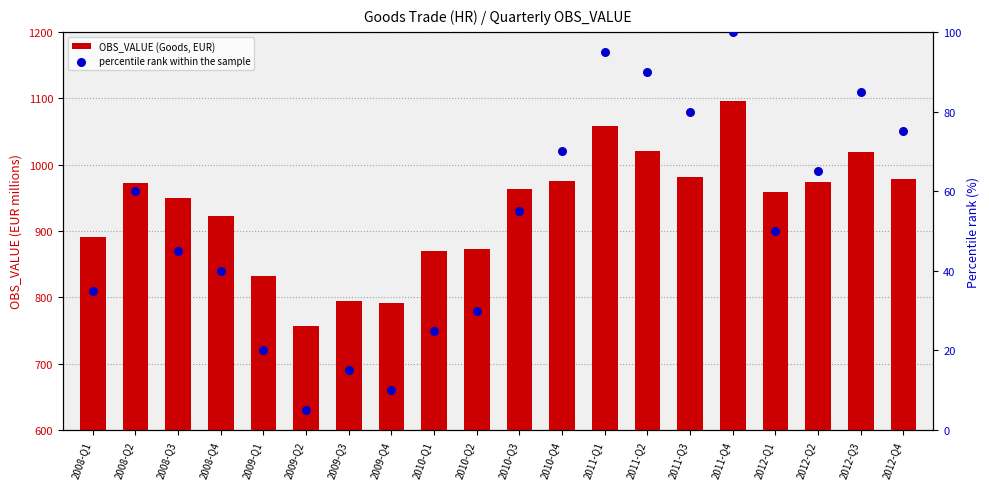

Which series contains the lowest Y value?

percentile rank within the sample